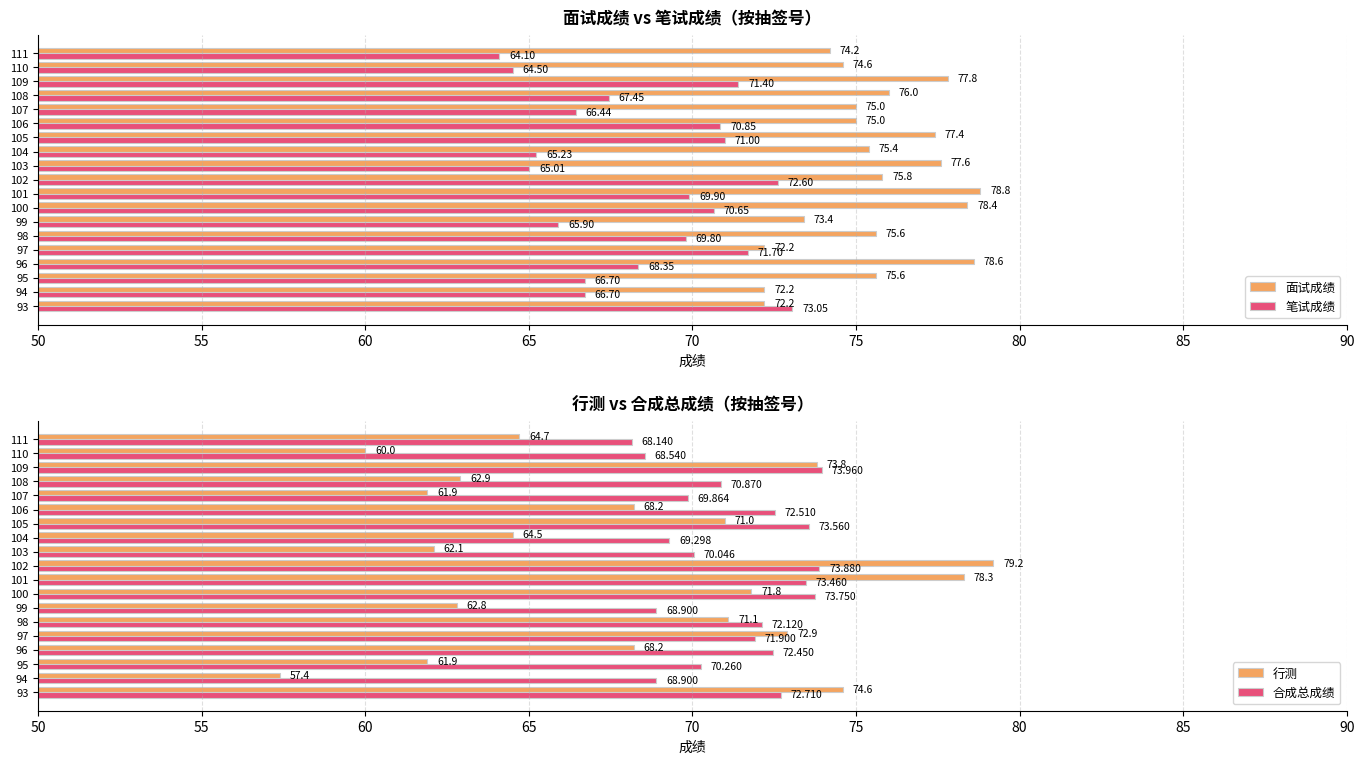

What is the sum of all 面试成绩 values?

1435.8